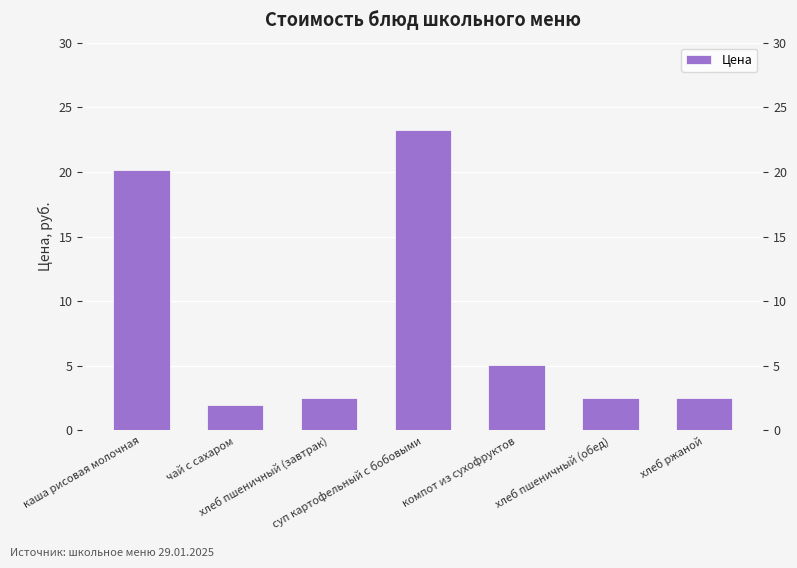

Where is the data nearest to the value 12?

компот из сухофруктов